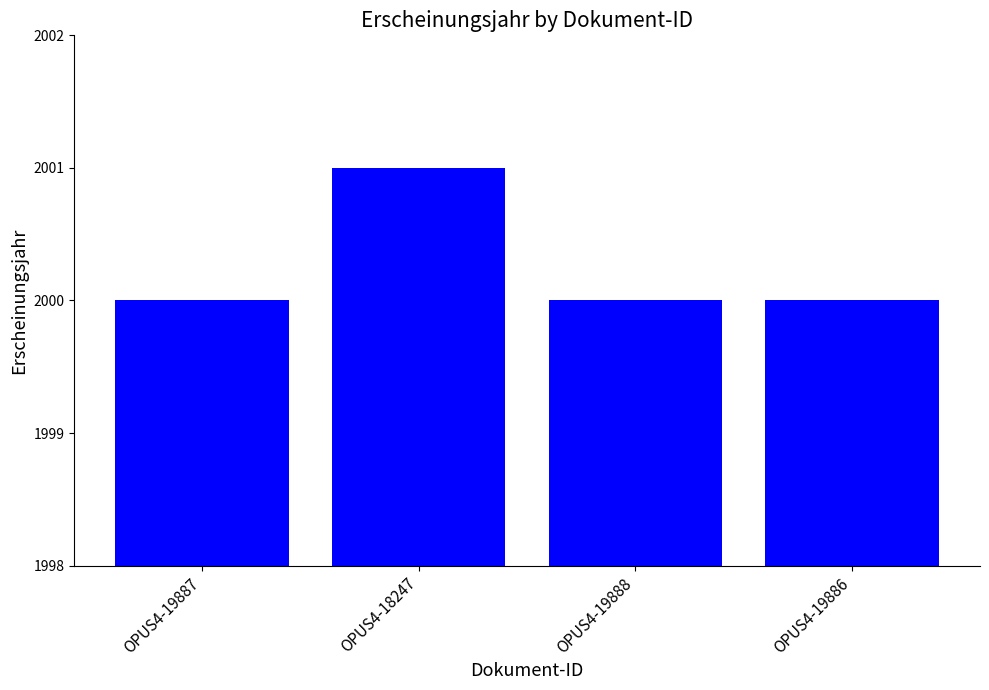

Approximately how many times larger is the value at OPUS4-19887 compared to OPUS4-19888?

1.0